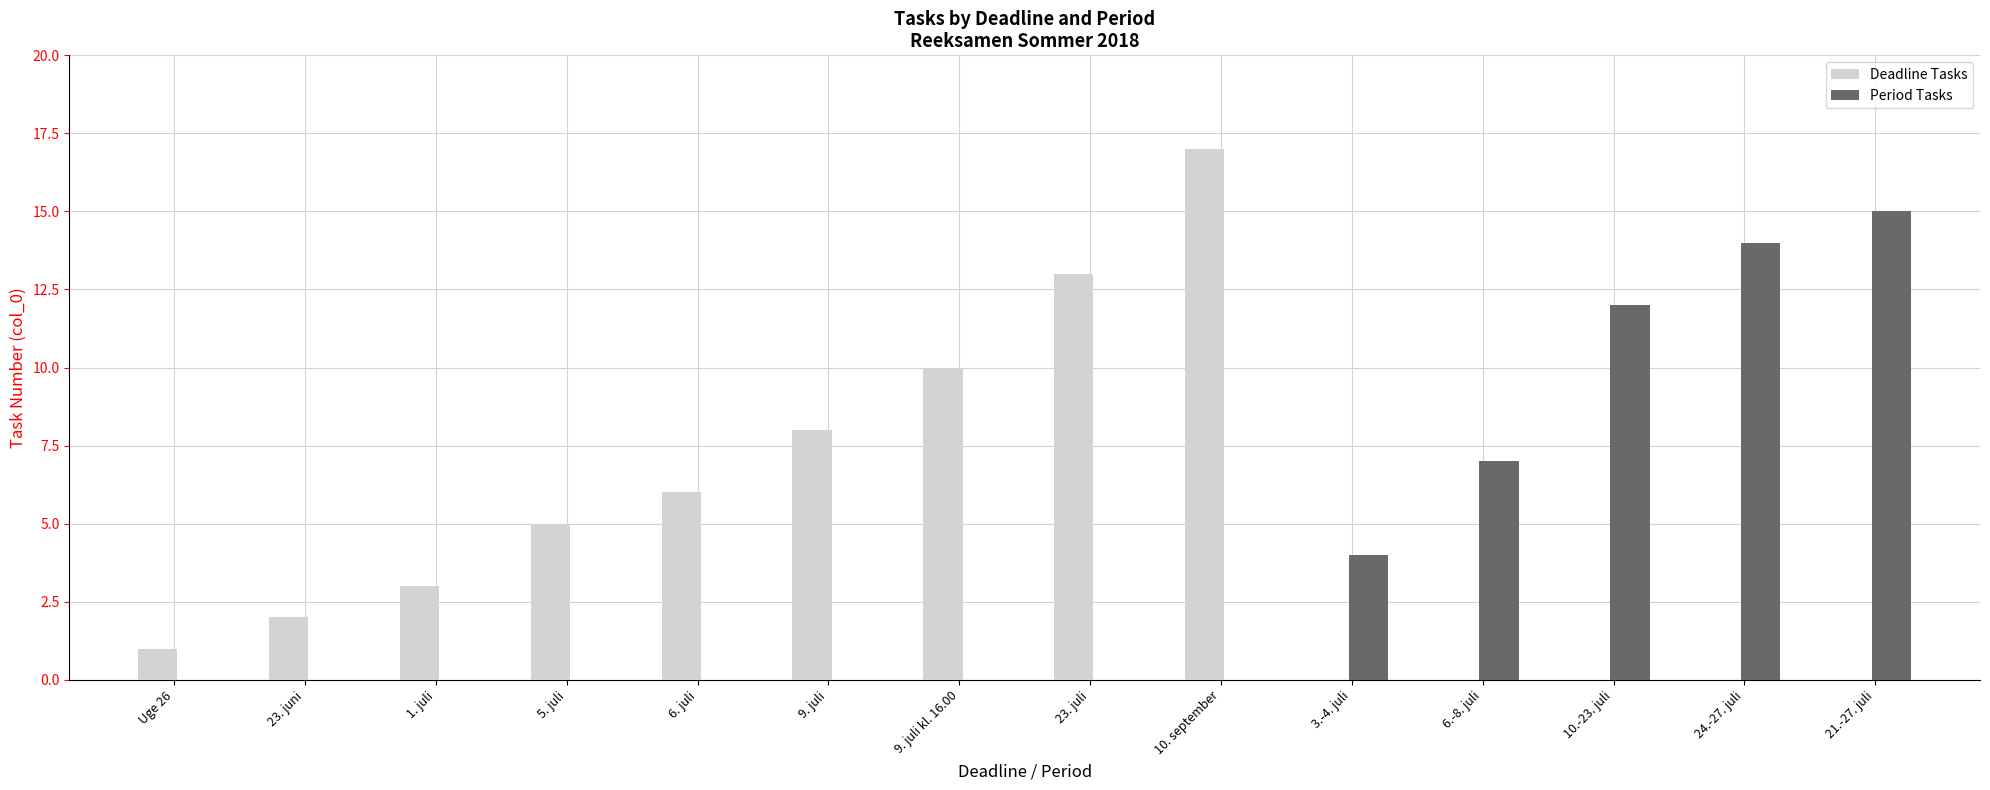

At which label is Deadline Tasks closest to 8?

9. juli